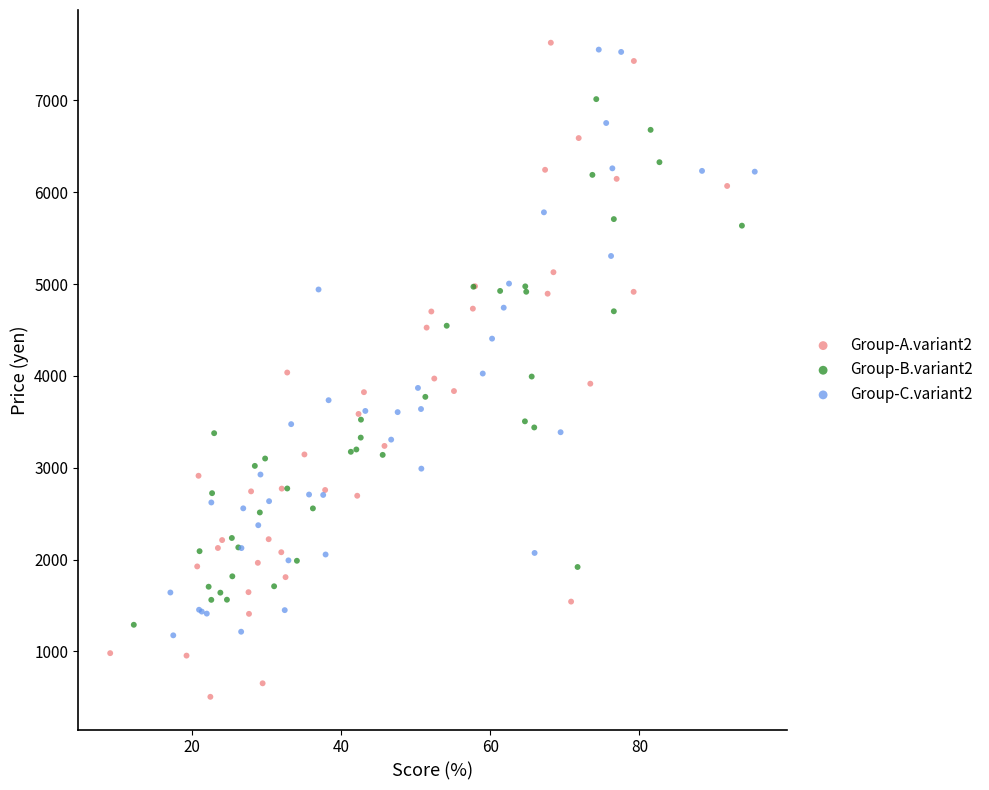

Which series contains the highest Y value?

Group-A.variant2